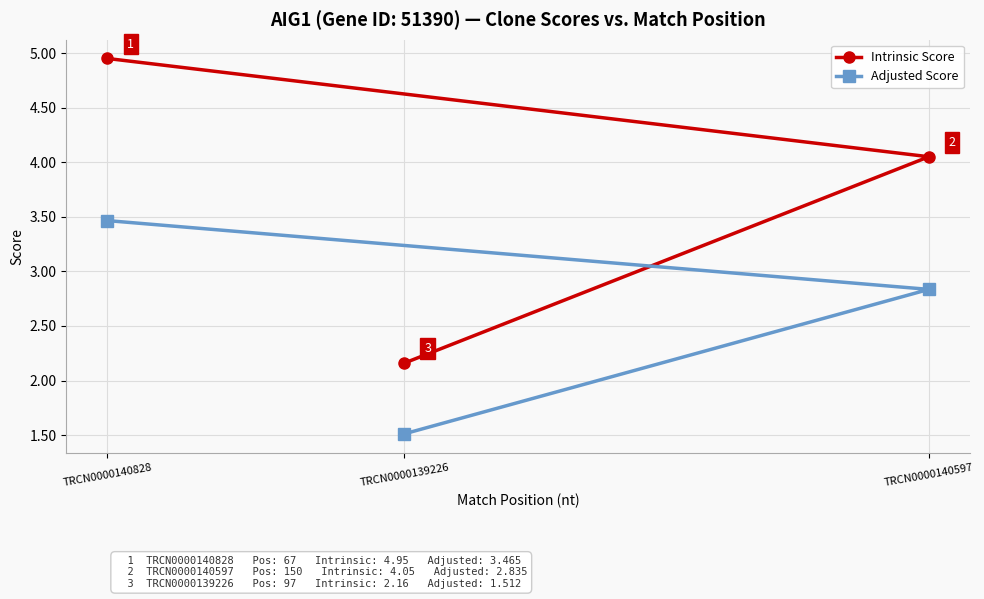

What is the sum of the Intrinsic Score values at TRCN0000140597 and TRCN0000140828?

9.0